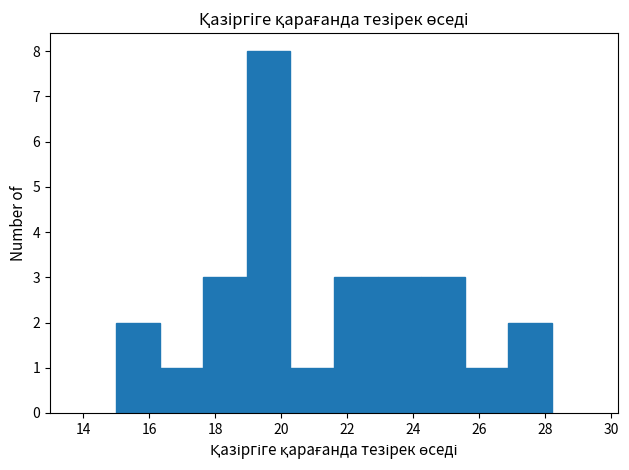

Over which range of the x-axis is the bar tallest?

18.96 to 20.28